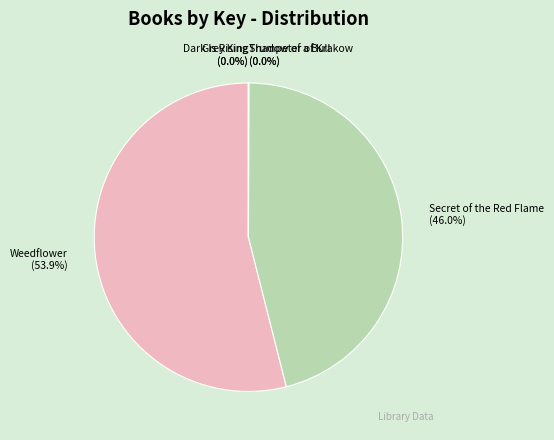

Which category accounts for the majority?

Weedflower